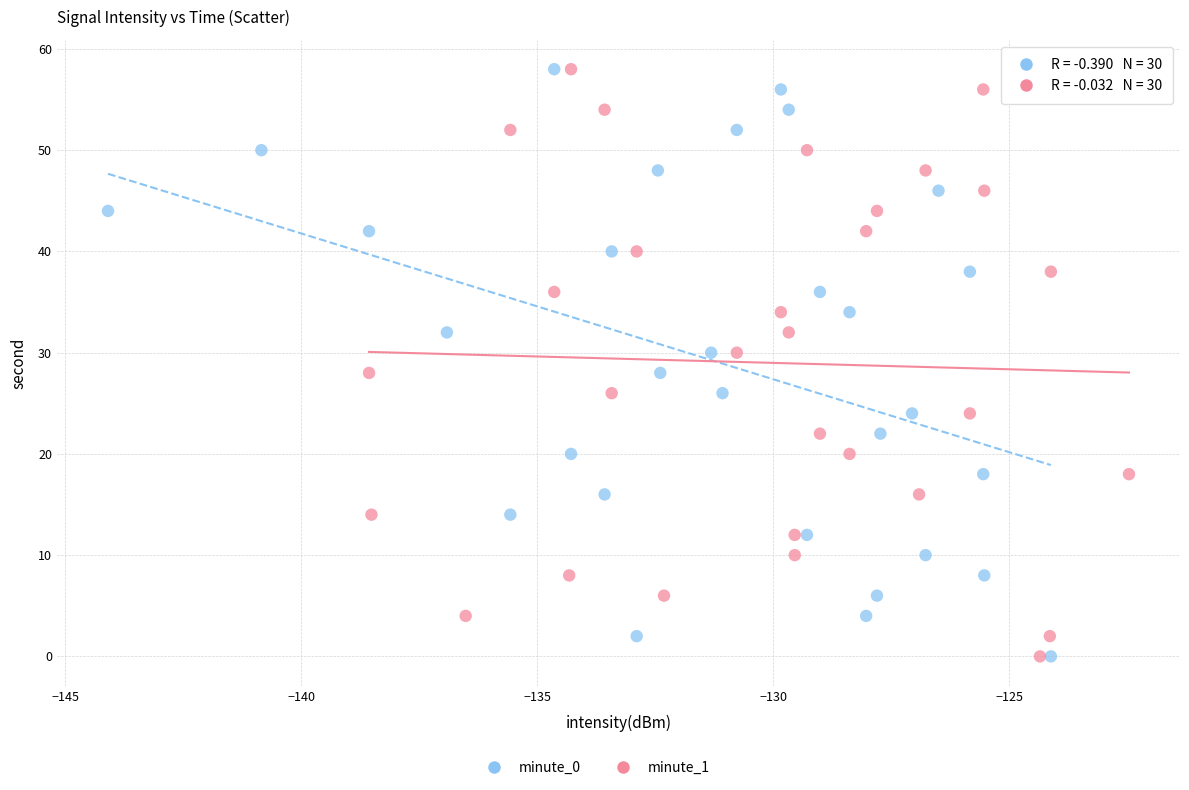

What are all the series names shown in the legend?

minute_0, minute_1